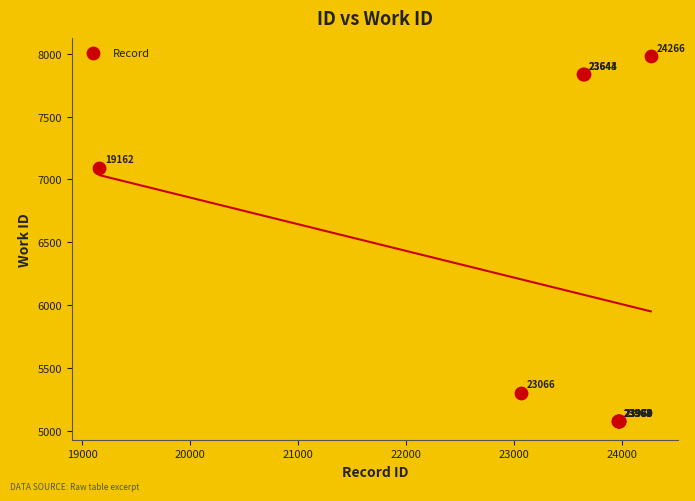

What Y value in the scatter plot is closest to 6527?

7094